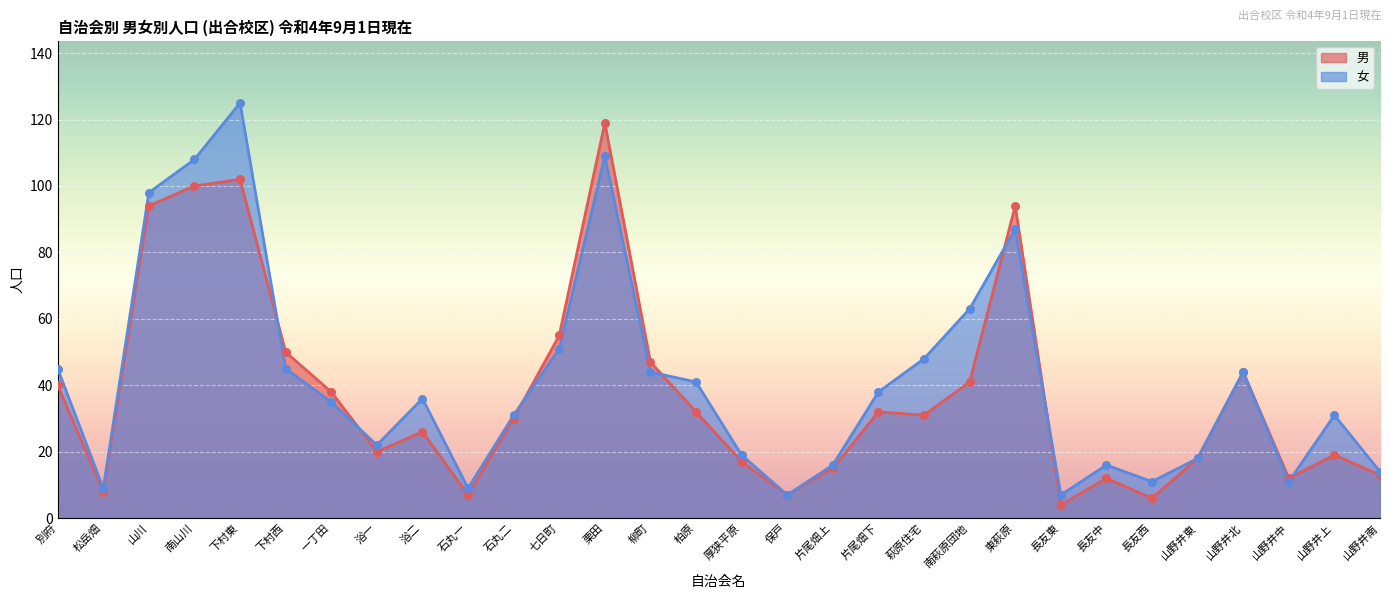

What is the total value across all series at 山野井東?

36